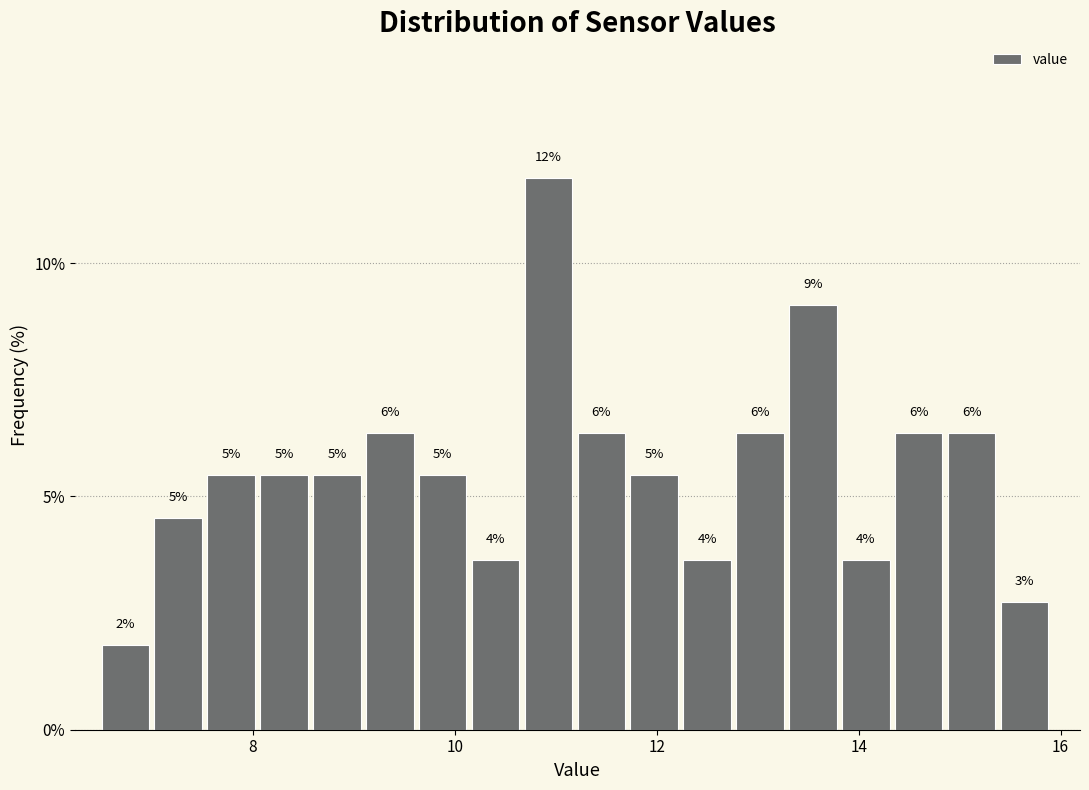

Read against the x-axis, roughly where is the centre of the tallest bar?

11.0